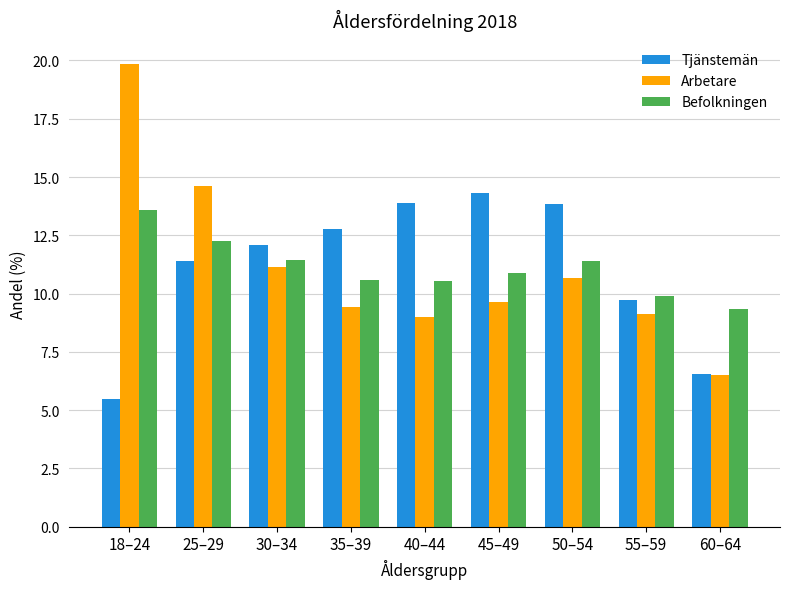

Is the value of Tjänstemän at 55–59 greater than the value of Arbetare at 18–24?

No